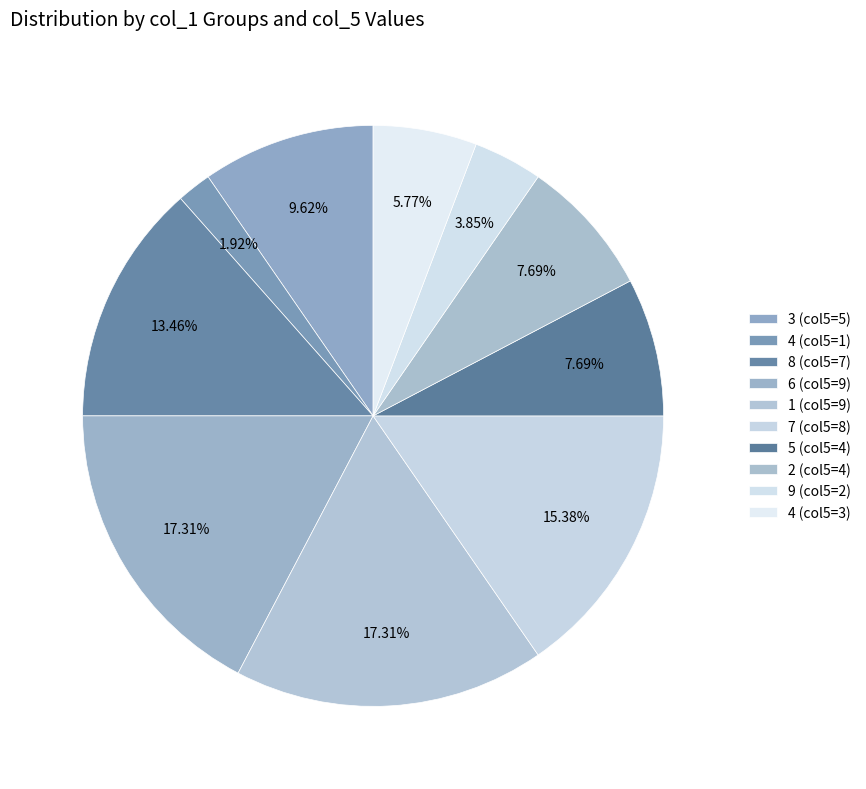

How many slices are in this pie chart?

10